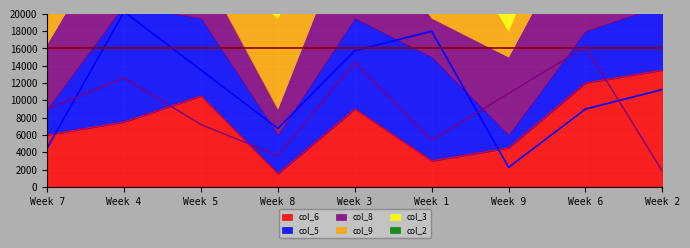

After their last crossing, which series has the higher values: col_8 or col_5?

col_5